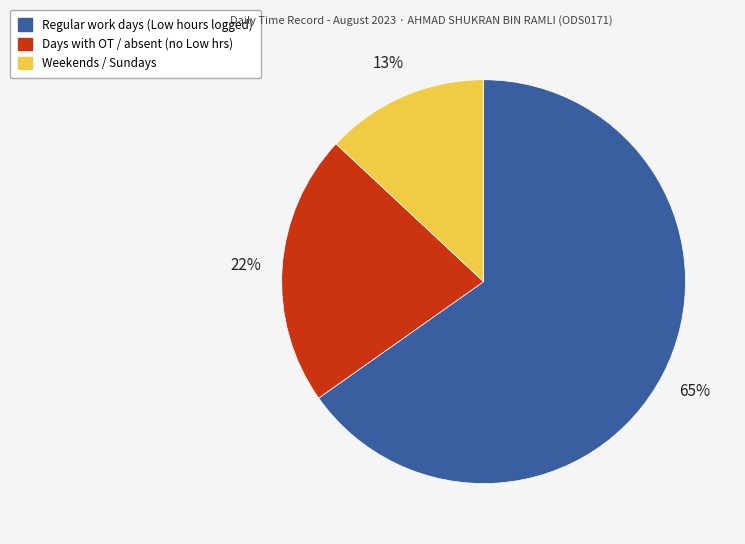

Count the number of slices in the pie.

3